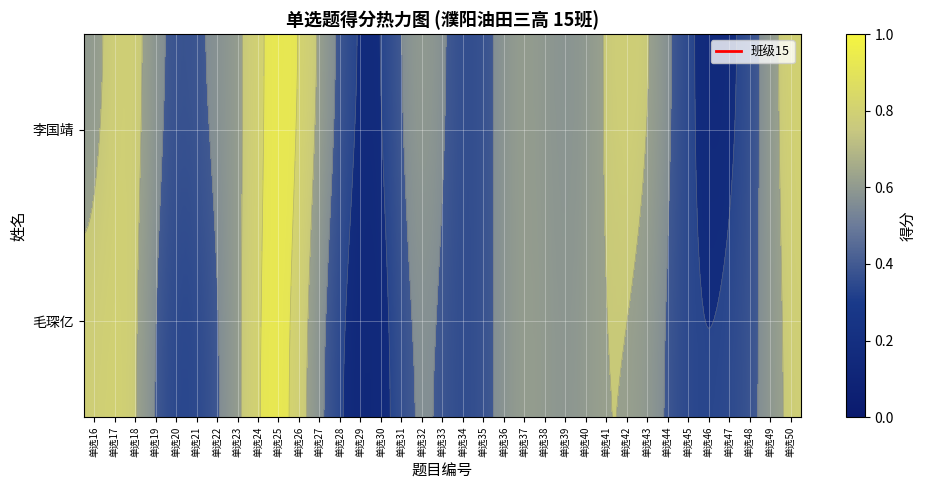

Reading left to right, transcribe all the data shown in this chart.

李国靖: 0=0	1=1	2=1	3=1	4=0	5=1	6=1	7=0	8=1	9=1	10=1	11=1	12=1	13=0	14=0	15=1	16=1	17=1	18=0	19=0	20=1	21=1	22=0	23=1	24=0	25=1	26=1	27=1	28=1	29=0	30=0	31=0	32=0	33=1	34=1
毛琛亿: 0=1	1=1	2=1	3=0	4=0	5=0	6=0	7=1	8=1	9=1	10=1	11=0	12=0	13=0	14=0	15=0	16=1	17=0	18=0	19=1	20=0	21=1	22=1	23=0	24=1	25=1	26=0	27=1	28=0	29=0	30=1	31=0	32=1	33=0	34=1